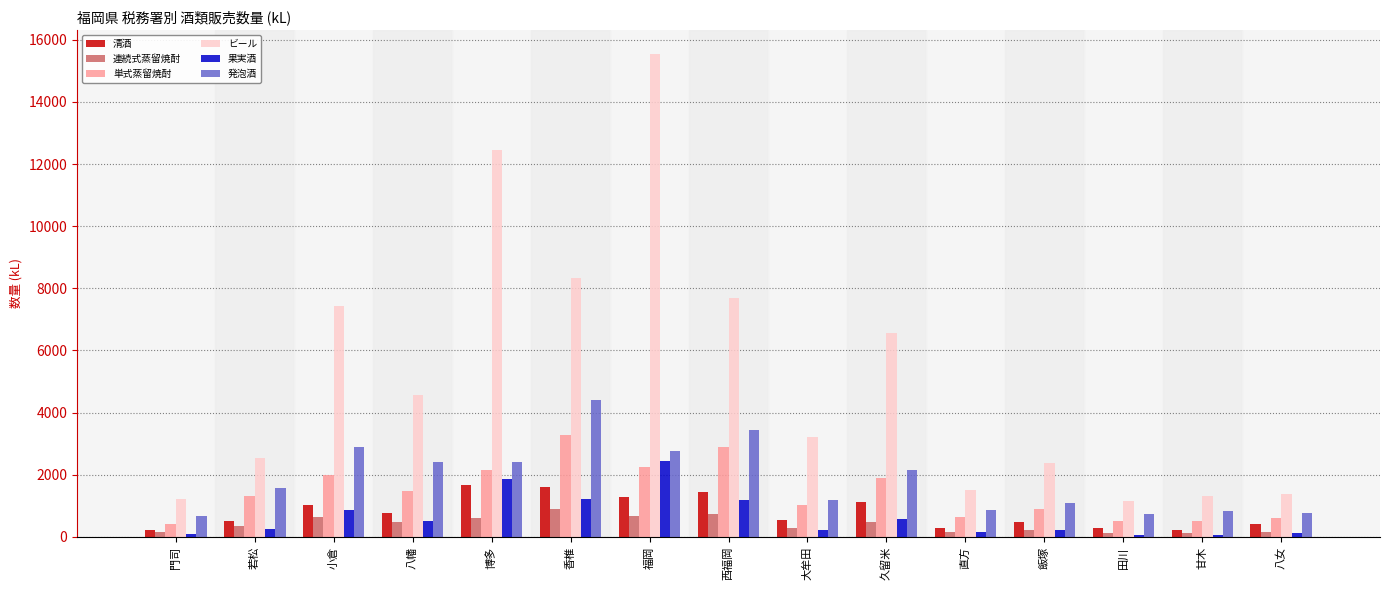

What is the spread (max minus min) of values at 大牟田?

3003